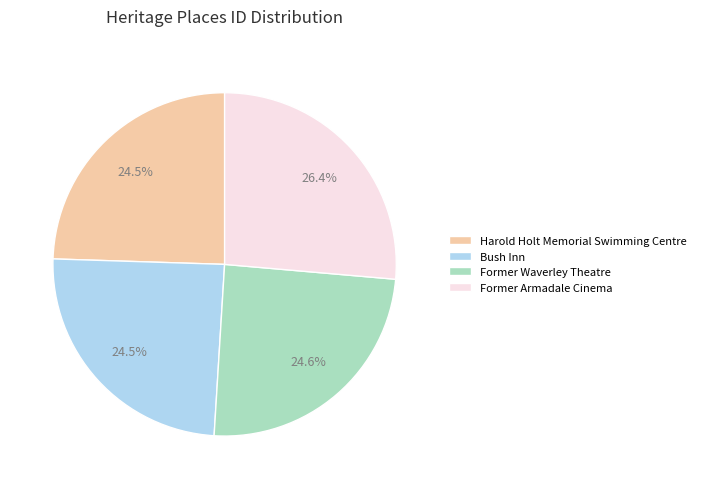

Which category has the biggest portion of the pie?

Former Armadale Cinema